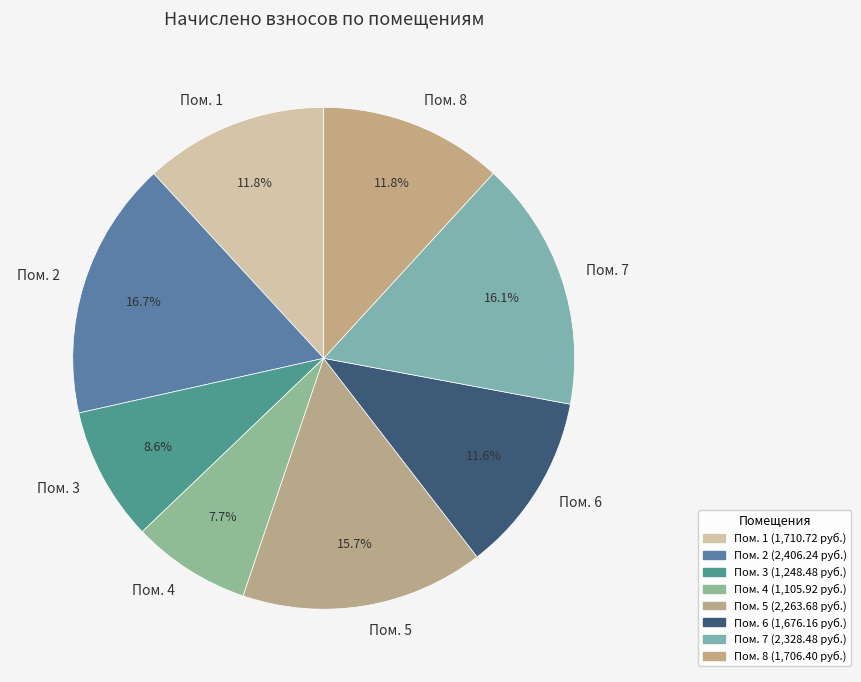

What is the smallest slice in the pie chart?

Пом. 4